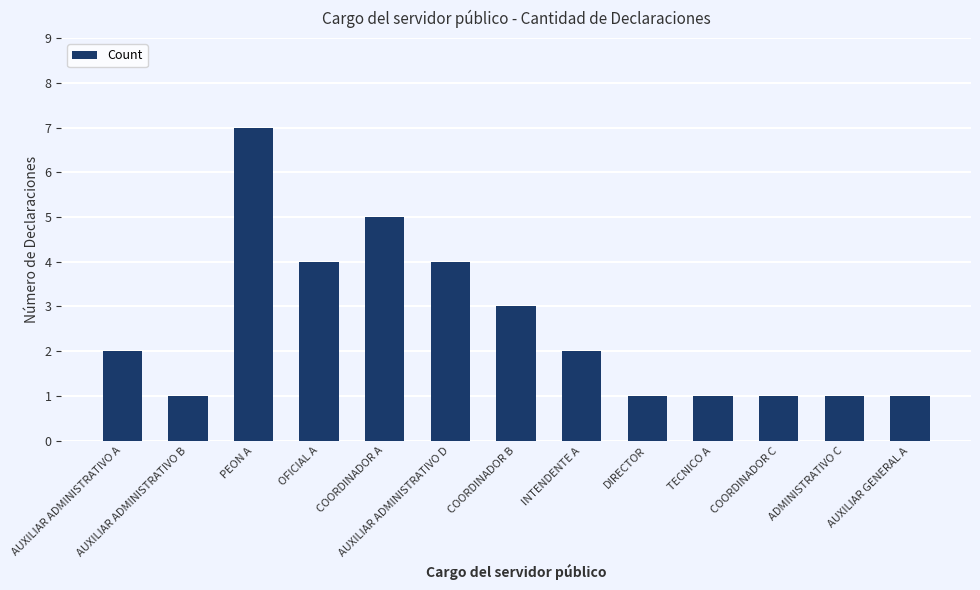

Approximately how many times larger is the value at AUXILIAR GENERAL A compared to COORDINADOR A?

0.2